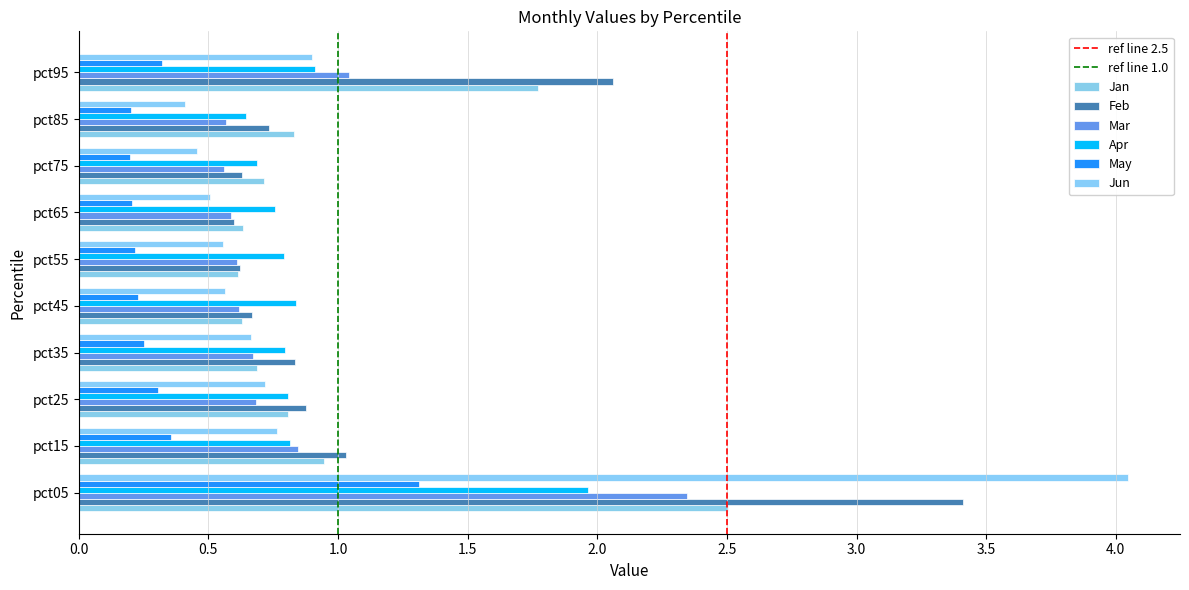

How many series are shown in this chart?

6